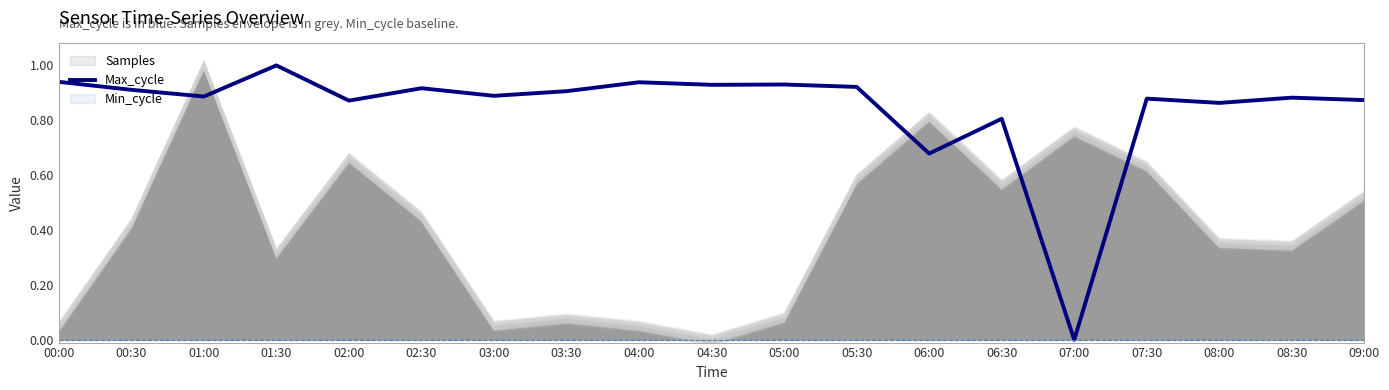

Where is the first local minimum?

01:00